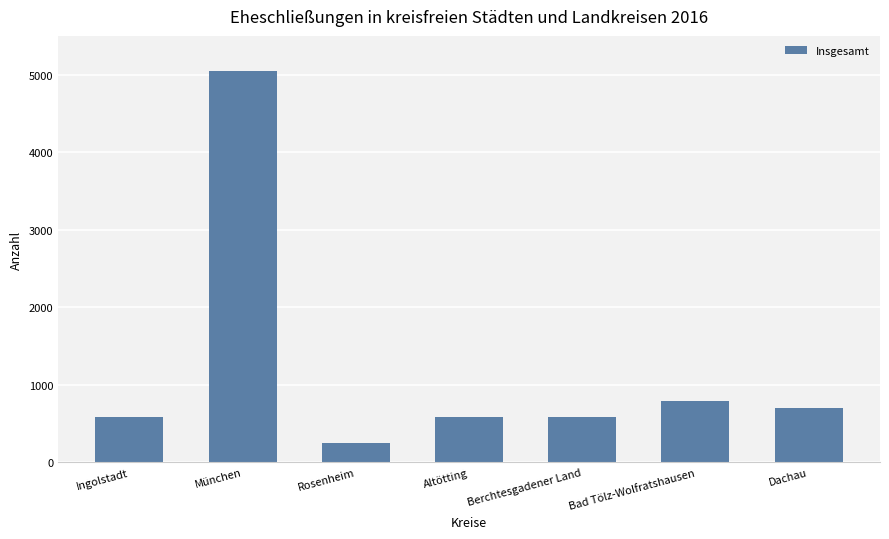

Is it true that the value at Ingolstadt is 166?

False